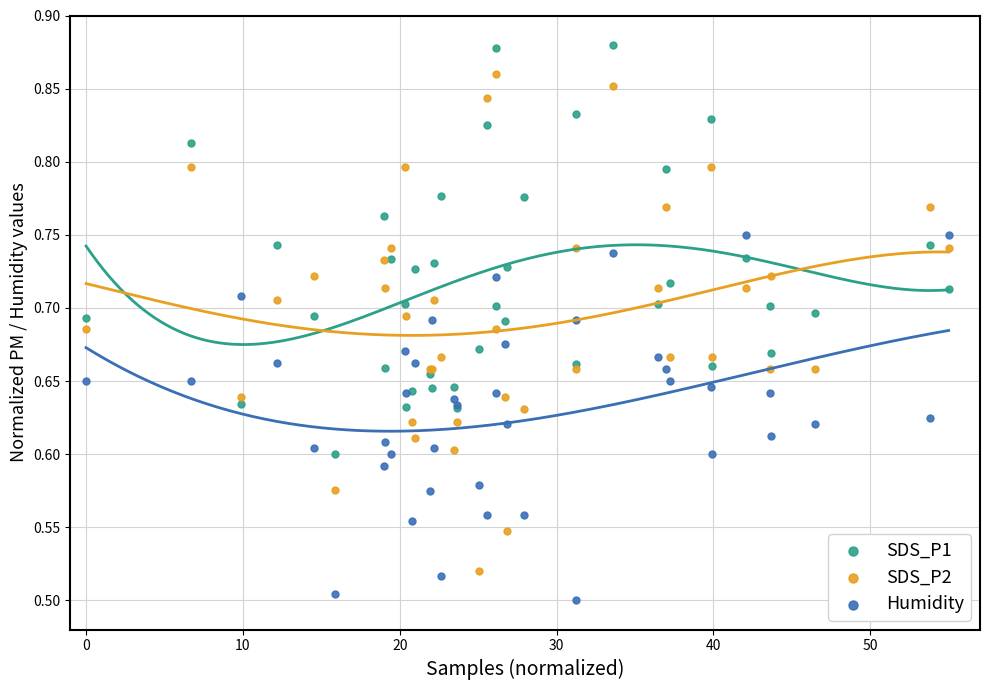

Which series has the largest Y range (max minus min)?

SDS_P2